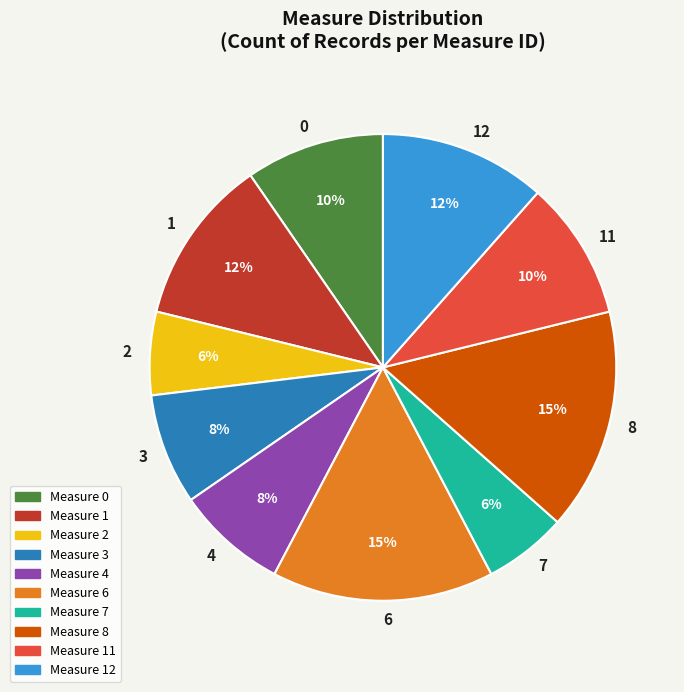

Between 3 and 12, which is larger?

12